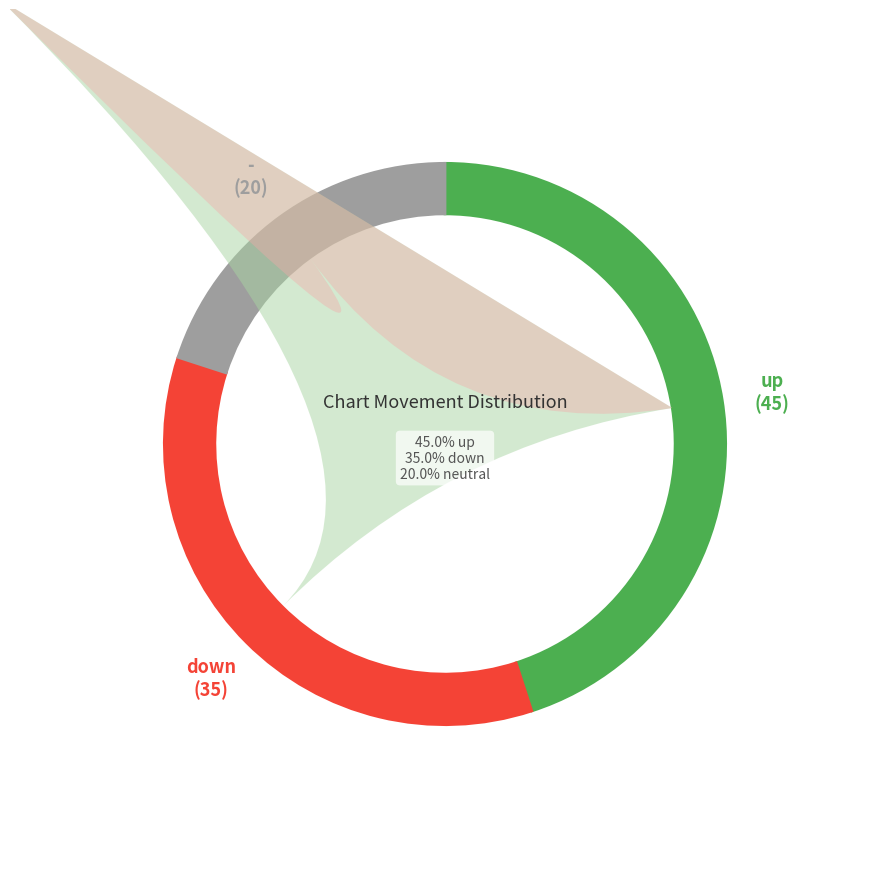

Is there a majority slice in this chart?

No